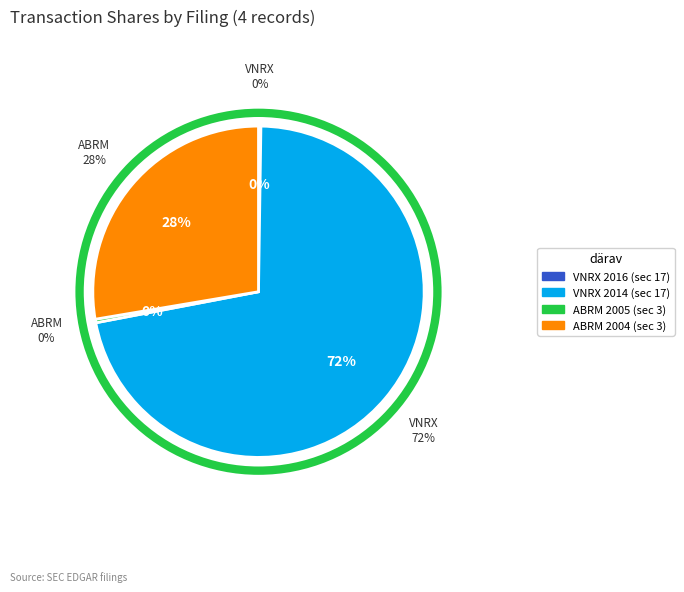

Which category accounts for the majority?

VNRX 2014 (sec 17)